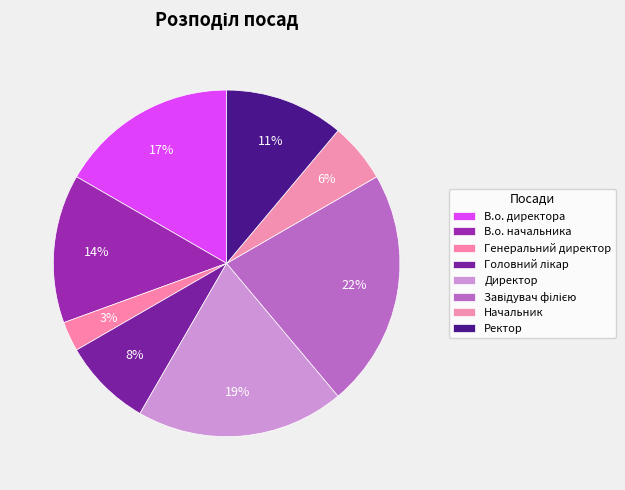

Does any single category account for the majority?

No